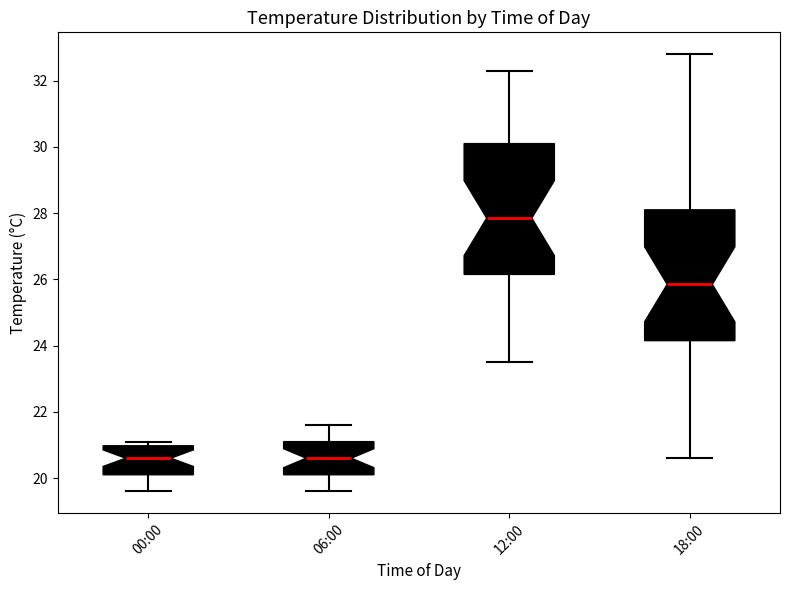

Which box has the highest median line?

12:00